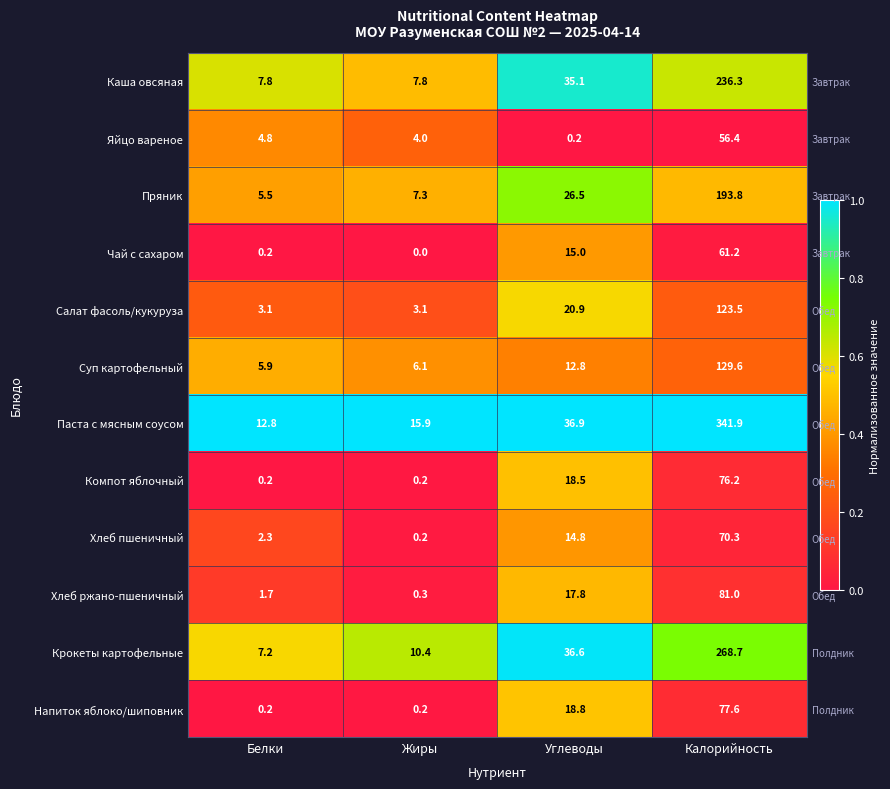

At how many categories does at least one series exceed 0?

4